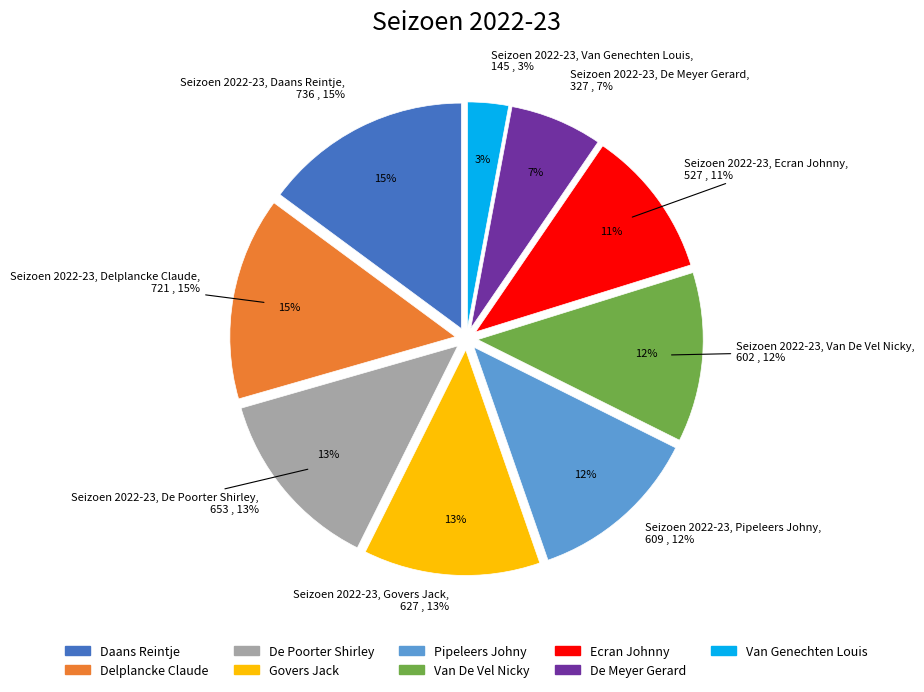

Is it true that De Meyer Gerard is 1% of the pie?

False